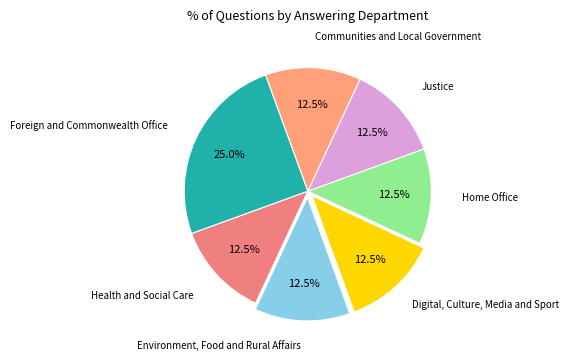

How many slices are in this pie chart?

7